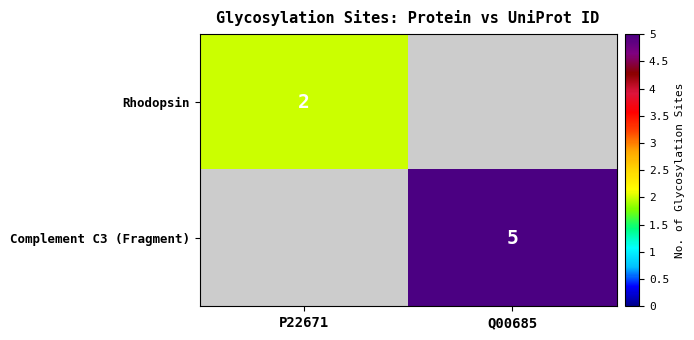

Is the value of Complement C3 (Fragment) at Q00685 greater than the value of Rhodopsin at P22671?

Yes